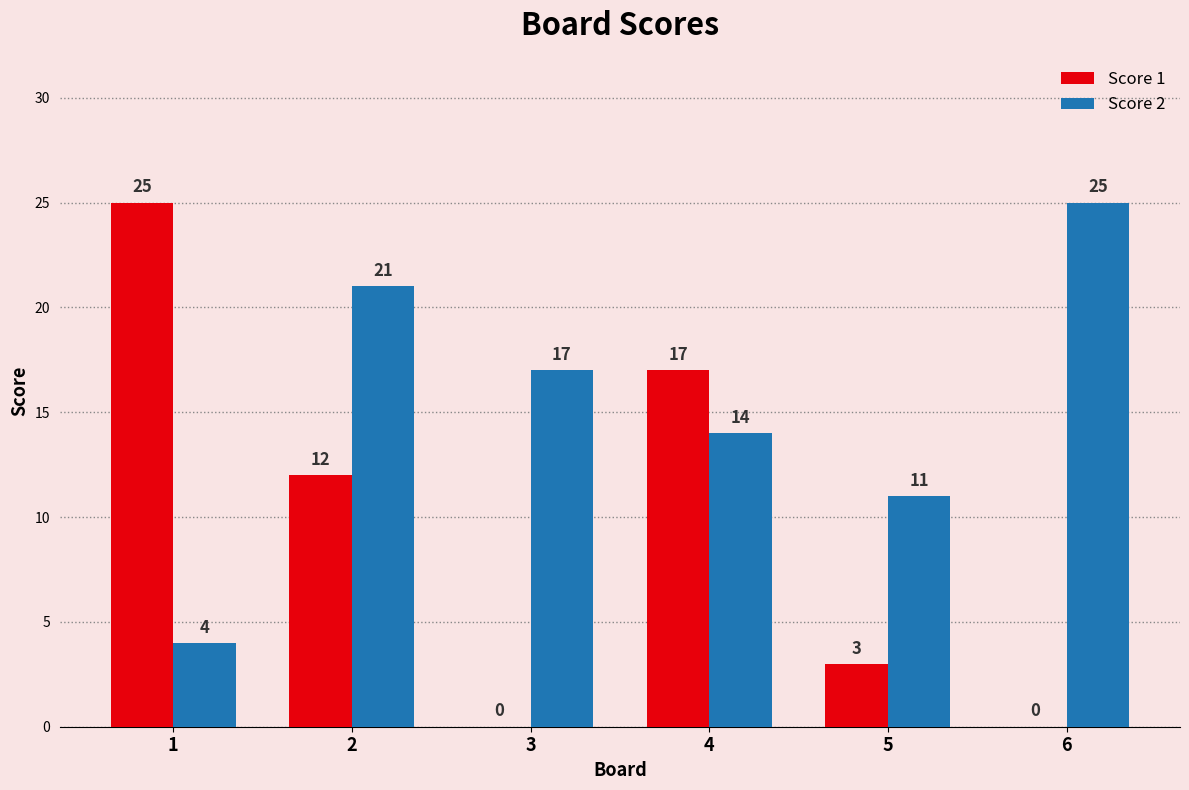

Which series changed the most between 2 and 3?

Score 1